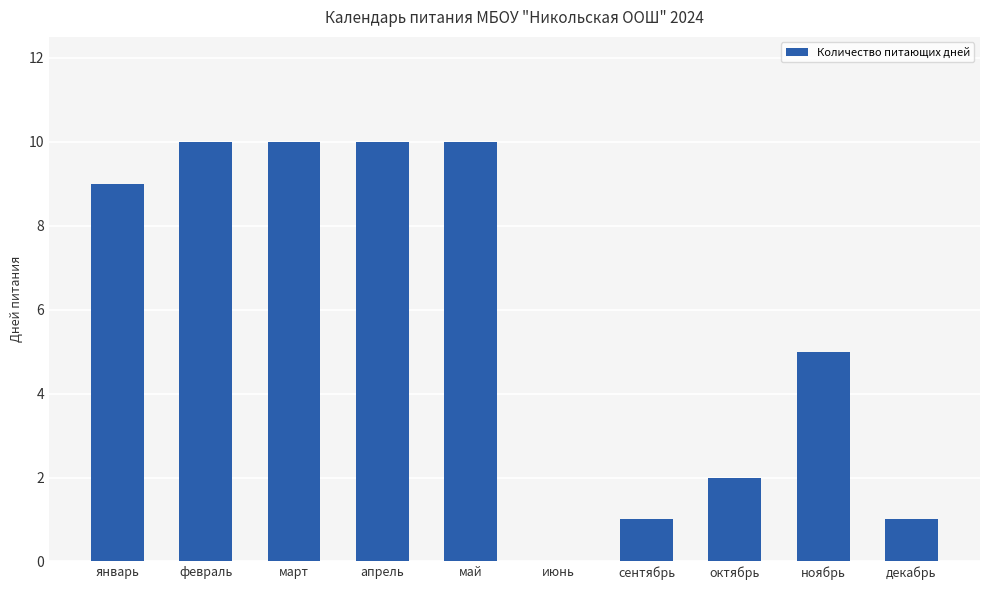

Reading left to right, transcribe all the data shown in this chart.

январь=9	февраль=10	март=10	апрель=10	май=10	июнь=0	сентябрь=1	октябрь=2	ноябрь=5	декабрь=1